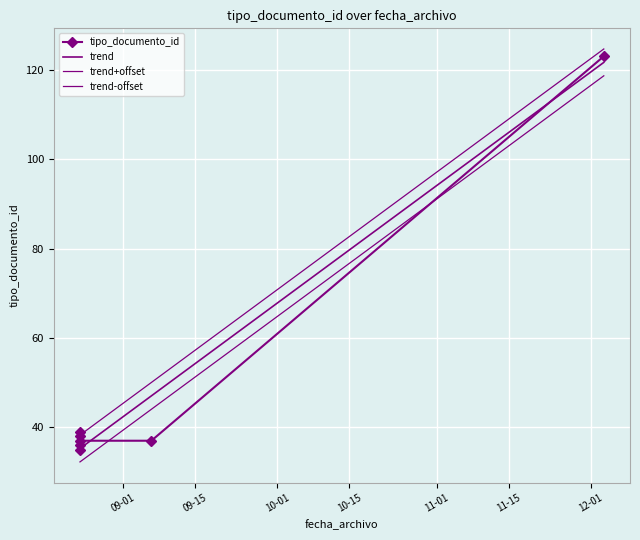

Where is the data nearest to the value 79?

2013-08-23 15:12:53